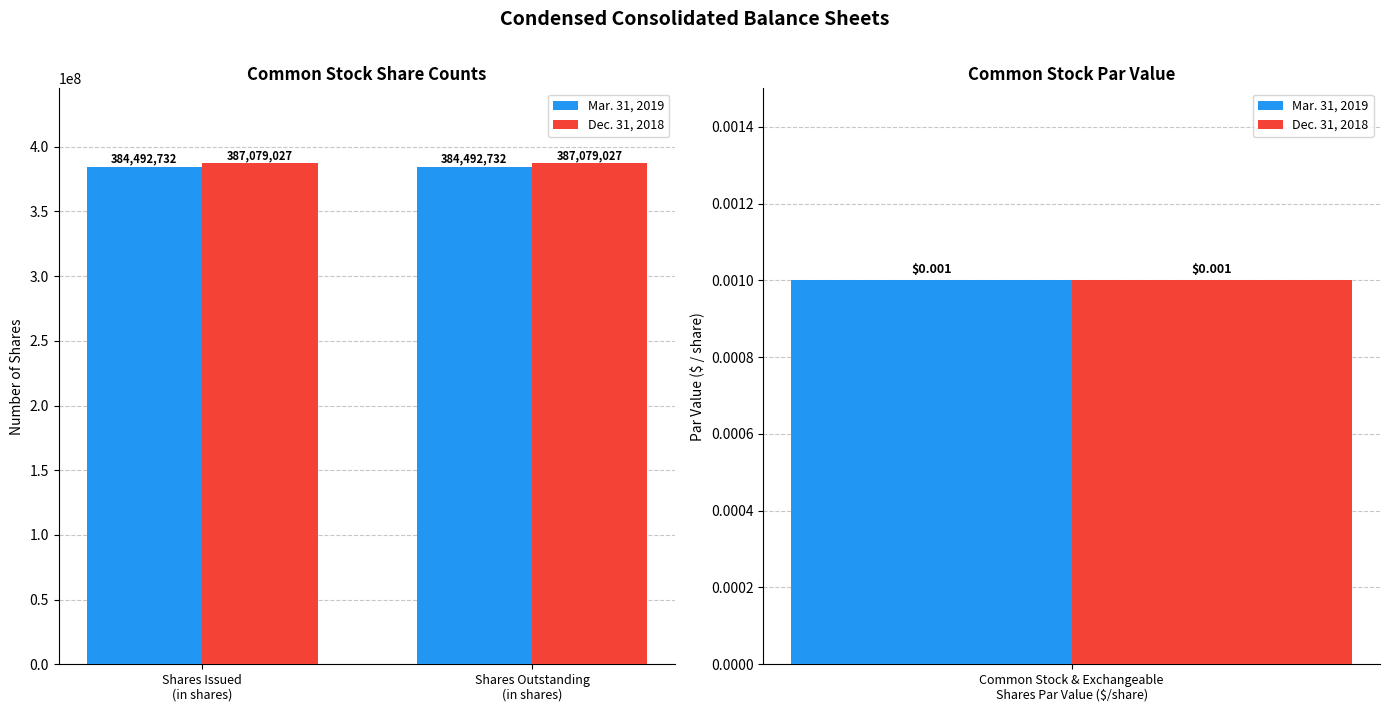

Where is Mar. 31, 2019 nearest to the value 384492732?

Shares Issued
(in shares)